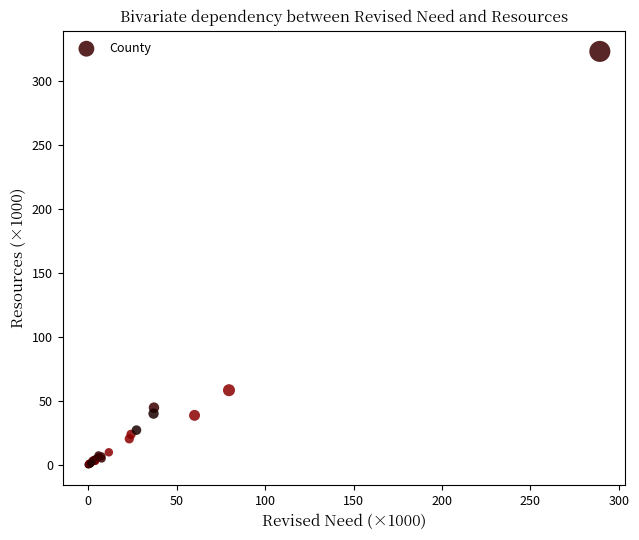

What Y value in the scatter plot is closest to 161?

58.7